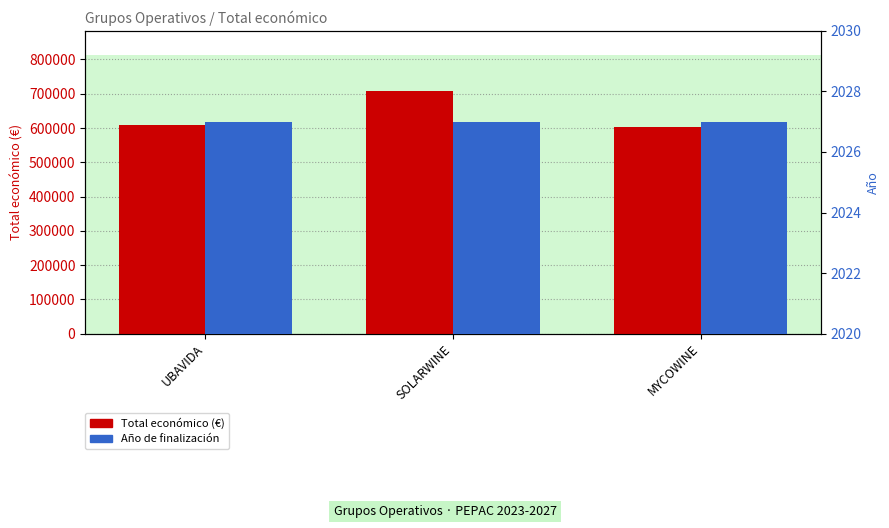

What is the spread (max minus min) of values at MYCOWINE?

600268.4